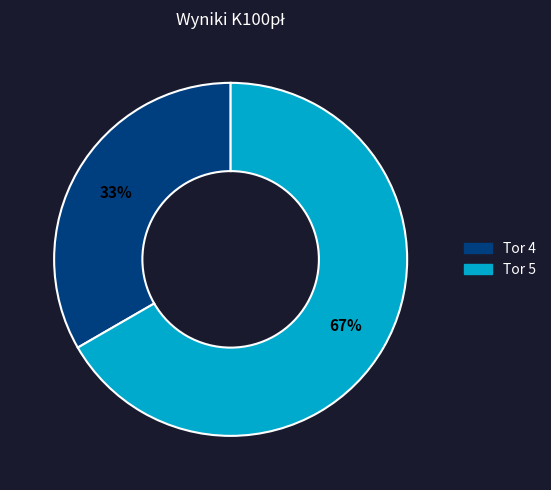

How many slices are in this pie chart?

2